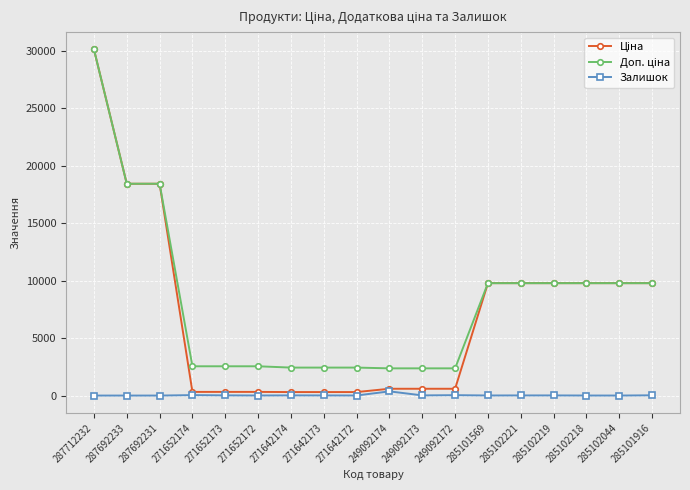

At which category is the sum across all series the highest?

287712232